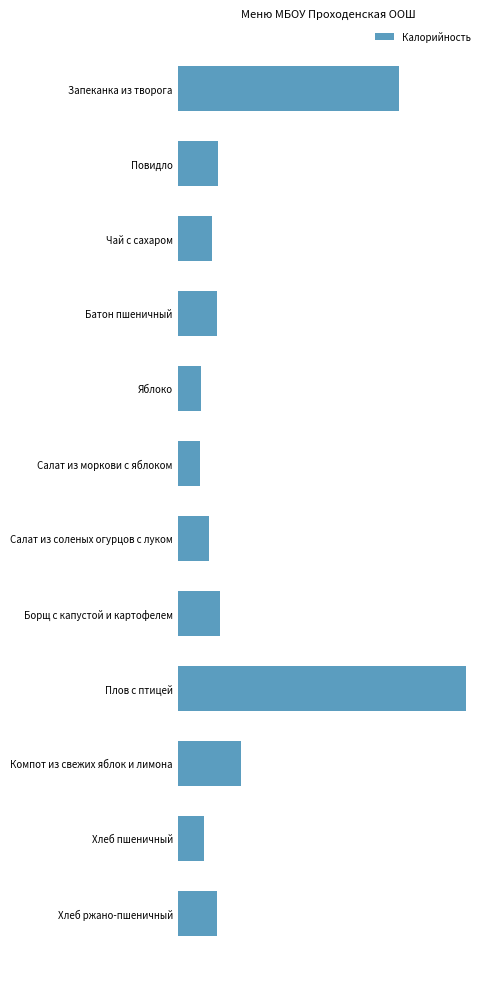

What is the difference between the maximum and minimum values?

473.7